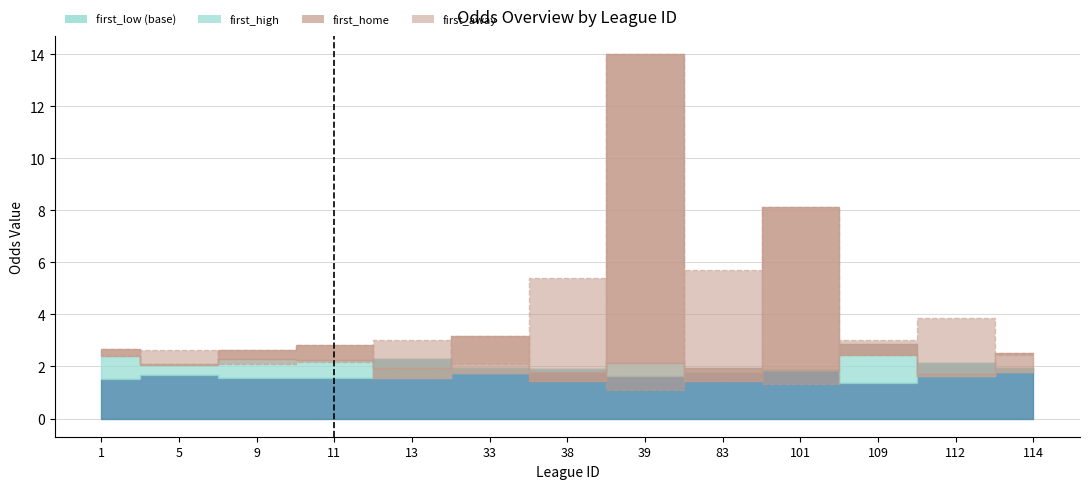

At how many categories does at least one series exceed 1?

13